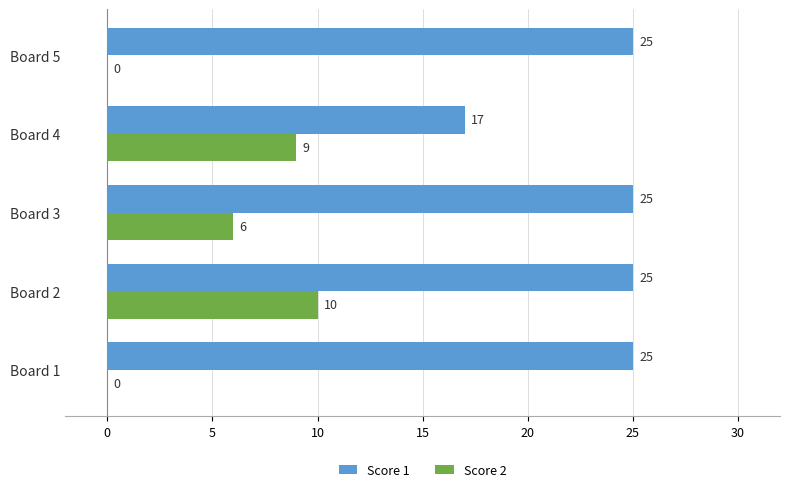

True or false: Score 1 has a value of 25 at Board 1.

True